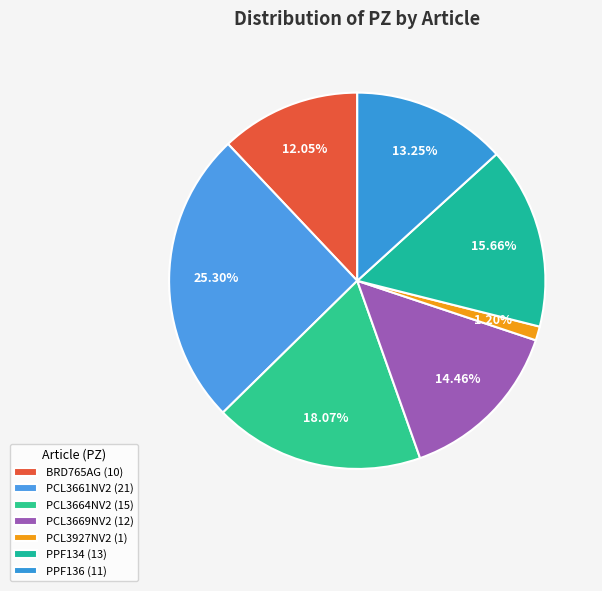

Does PPF136 account for over 50% of the chart?

No